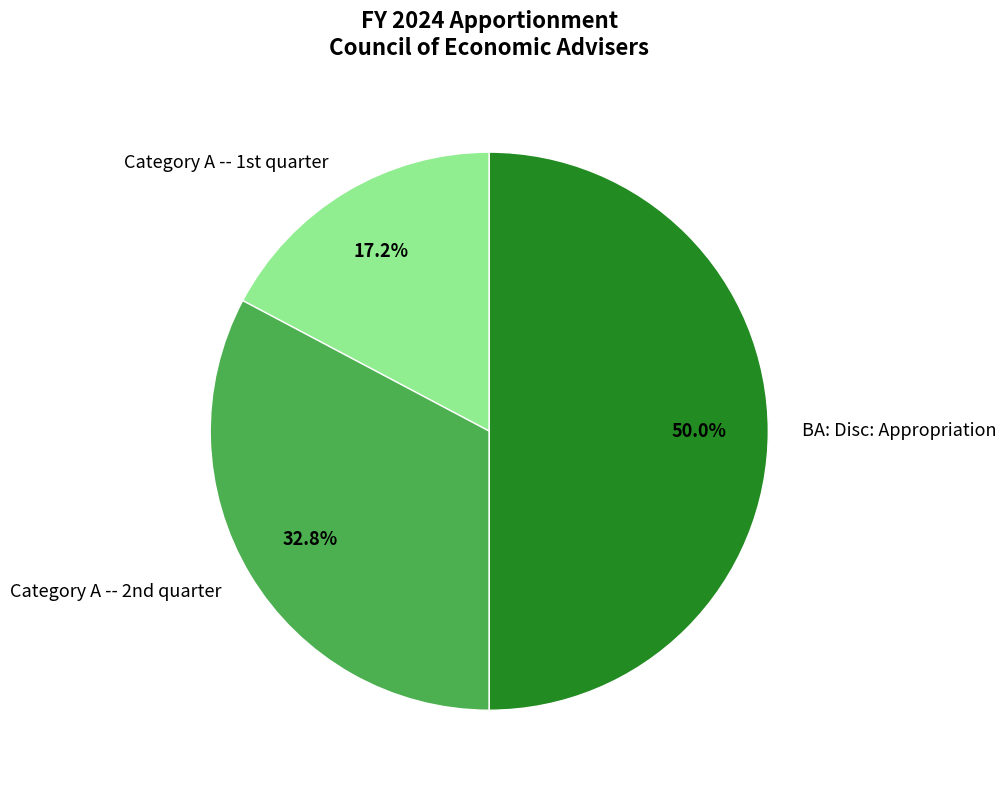

Which category has the smallest portion of the pie?

Category A -- 1st quarter